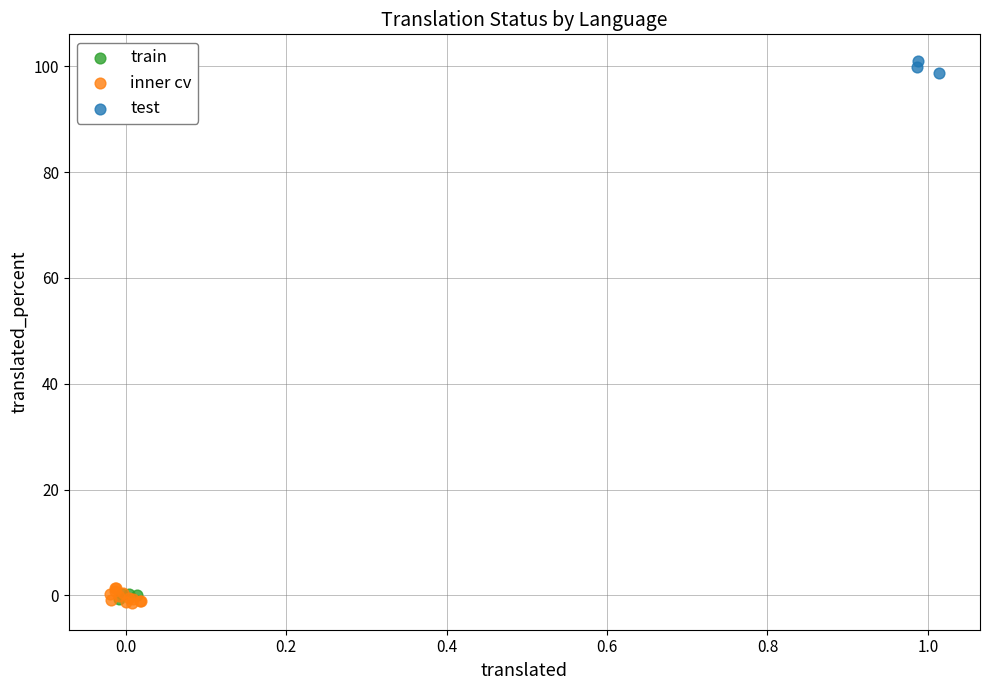

Which series contains the highest Y value?

test